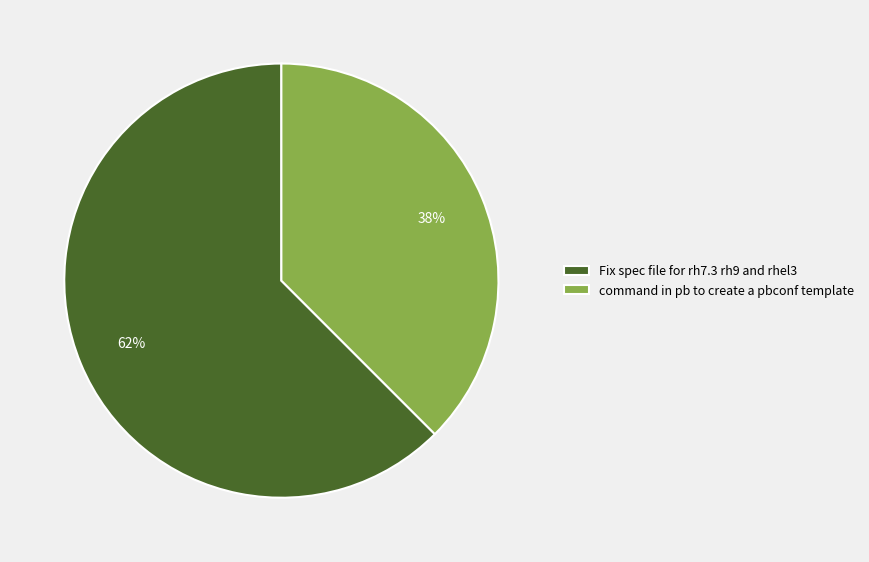

Count the number of slices in the pie.

2